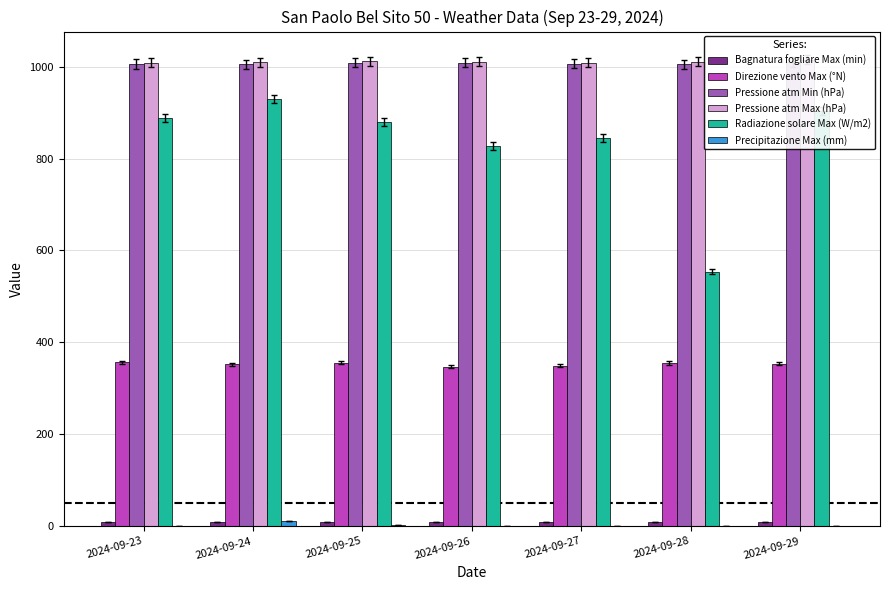

What is the approximate value of Bagnatura fogliare Max (min) at 2024-09-28?

10.0